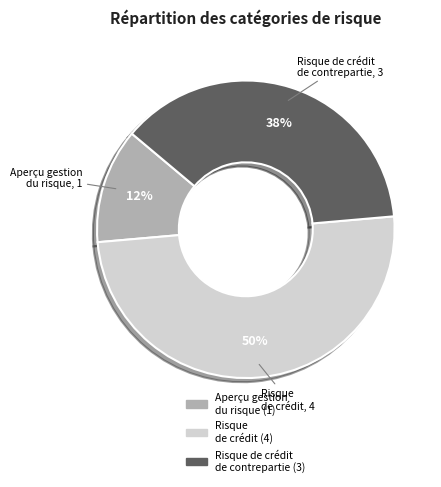

To the nearest percent, what is the difference between the largest and smallest slice percentages?

37%